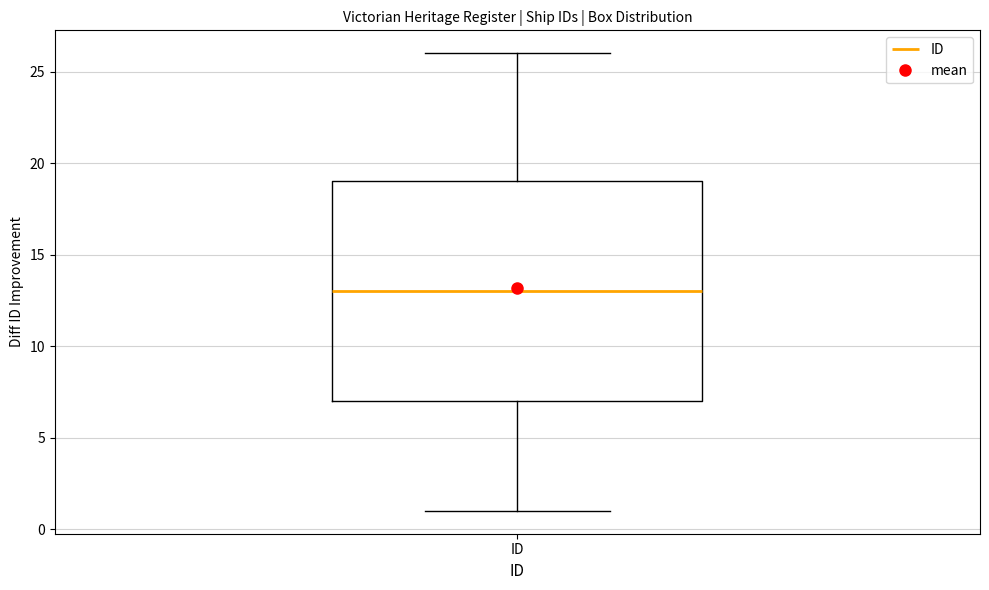

Transcribe this box plot: give where the median line is, the range the box spans, and where the two whiskers end, as read against the y-axis. The values are not printed on the chart, so give them approximately, as read against the axis.

median 13, box 7 to 19, whiskers 1 to 26